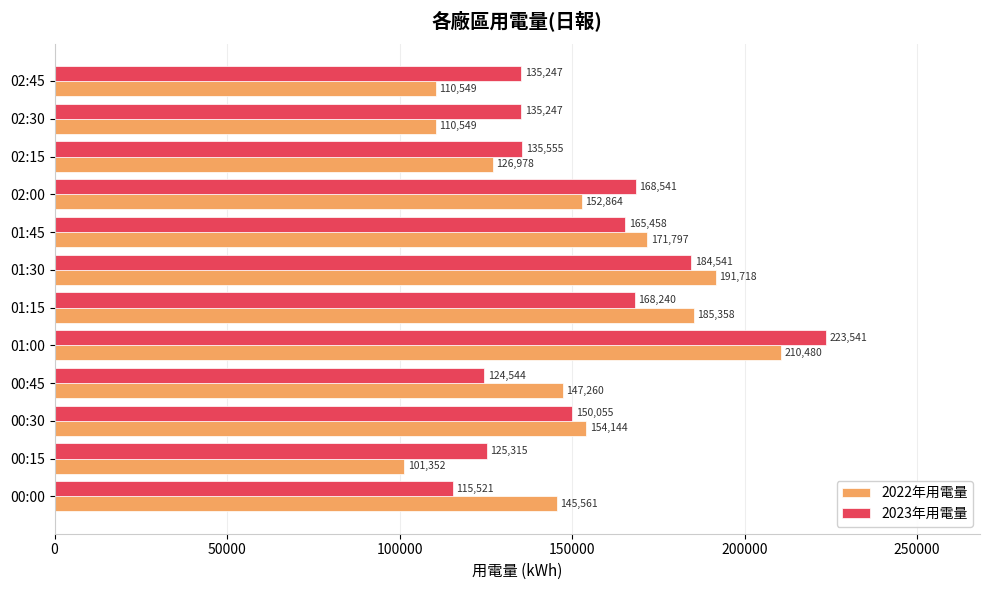

True or false: 2023年用電量 has a value of 80137.0 at 01:30.

False